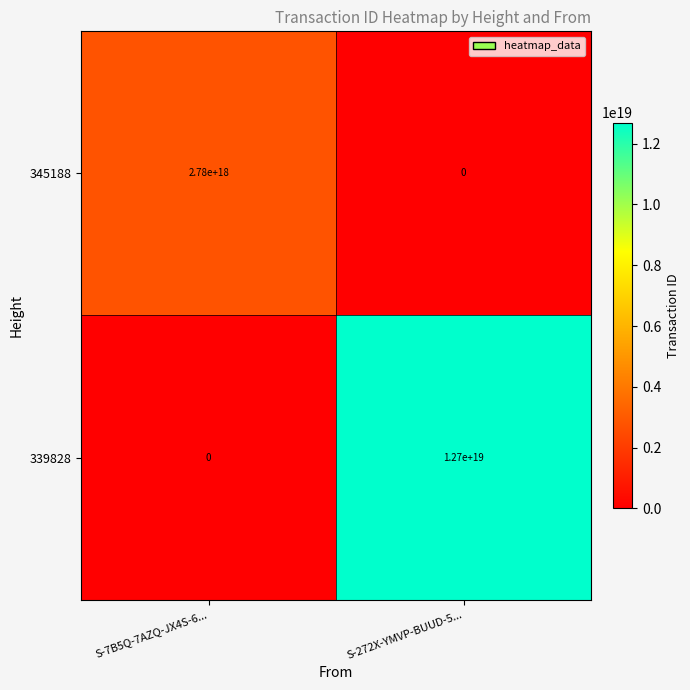

Which category has the highest value in the 339828 series?

S-272X-YMVP-BUUD-5...